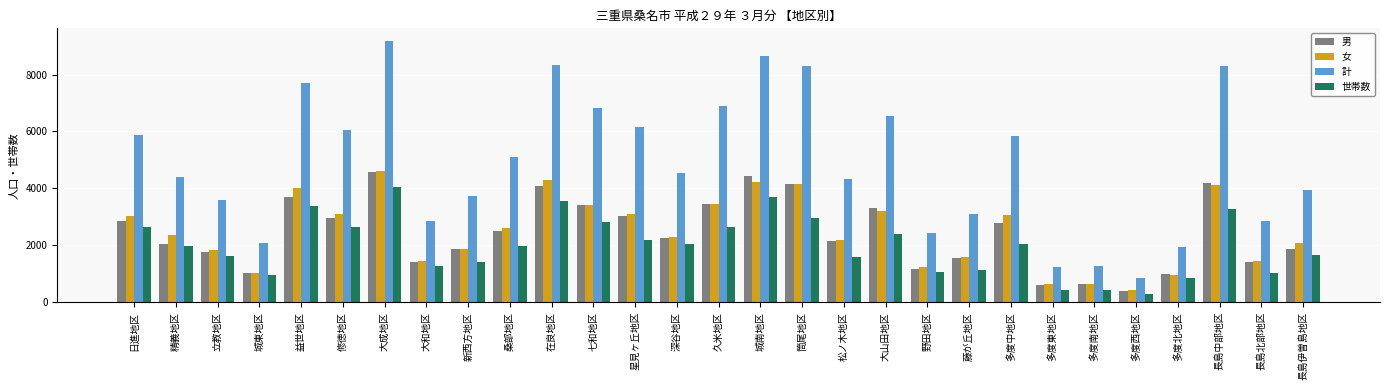

What is the difference between the second highest and second lowest values in the 世帯数 series?

3262